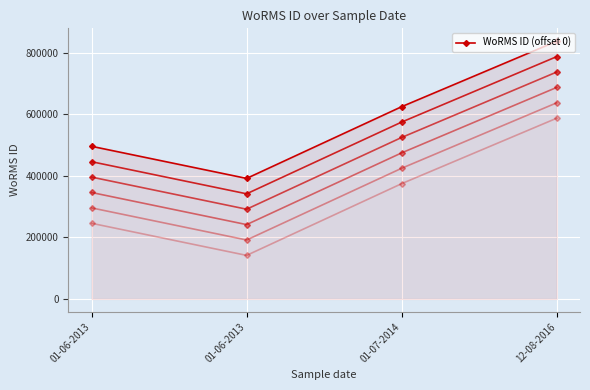

Reading left to right, what are all the values shown in this chart?

495804	391509	624513	837075